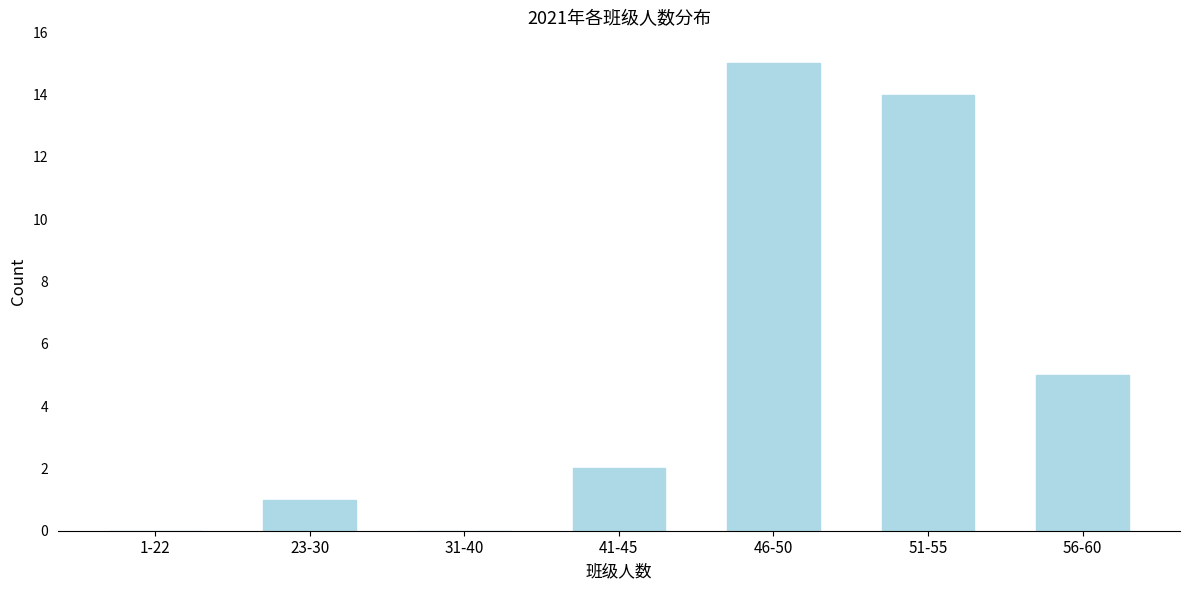

Reading left to right, list all the values displayed in this chart.

1-22=0	23-30=1	31-40=0	41-45=2	46-50=15	51-55=14	56-60=5